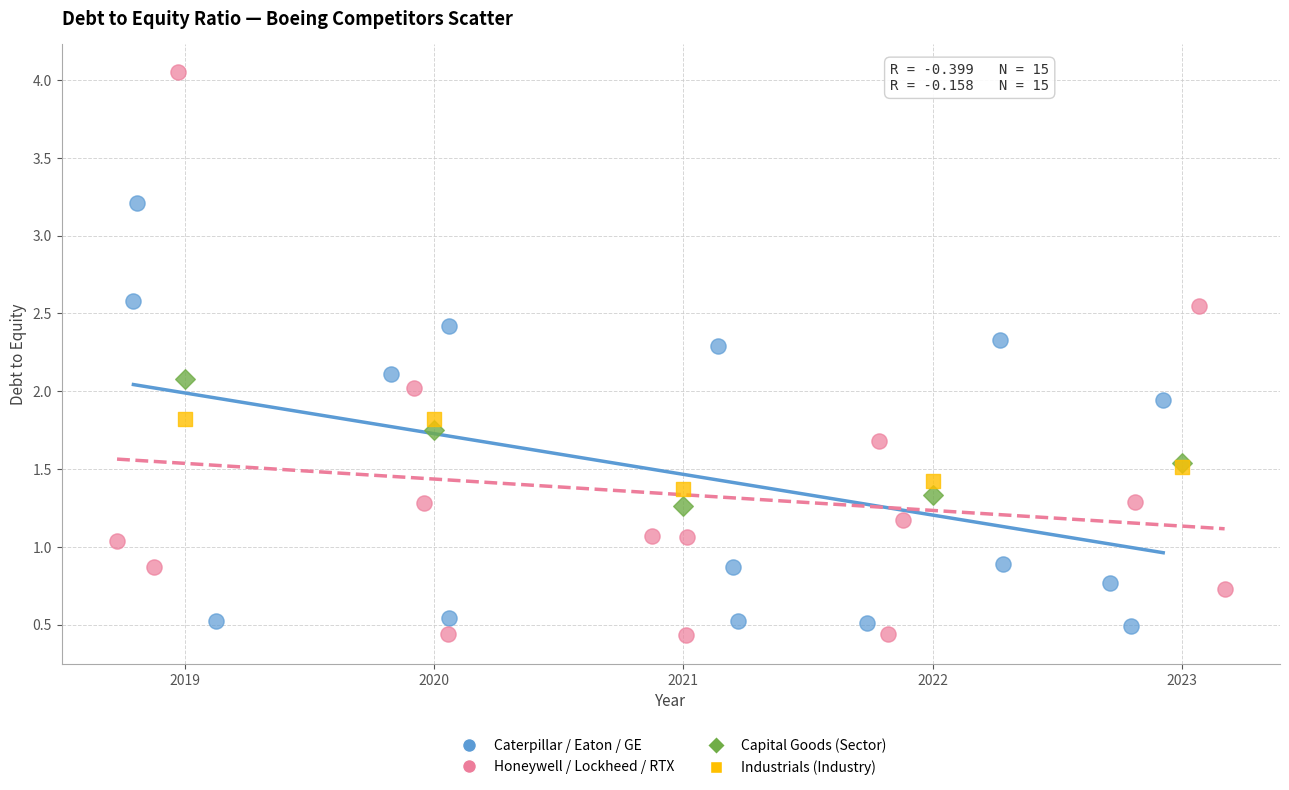

Which series reaches the maximum Y coordinate?

Honeywell / Lockheed / RTX